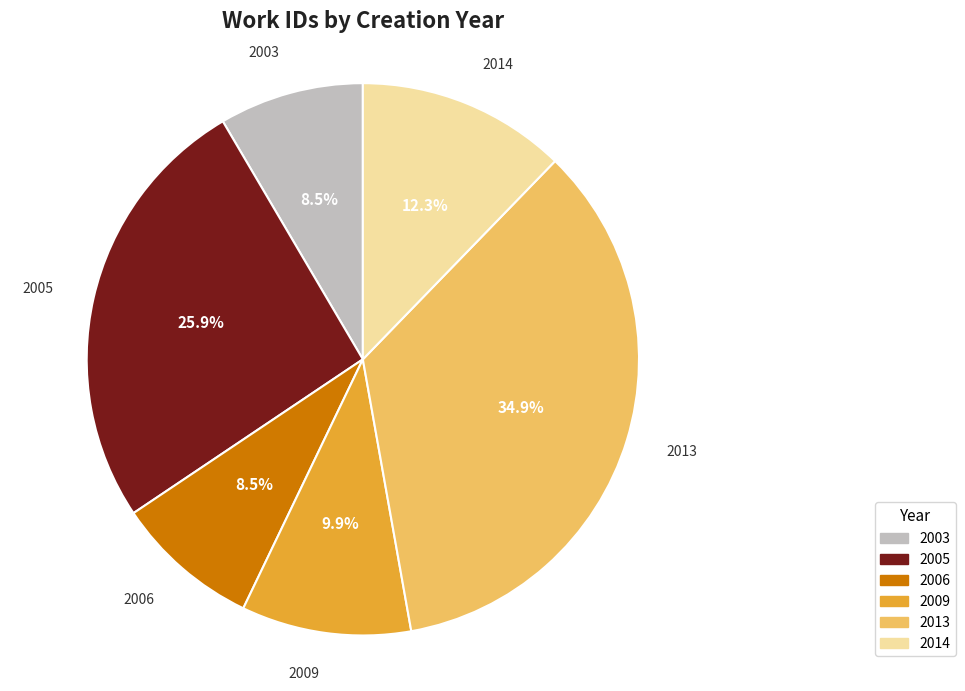

Between 2009 and 2006, which is larger?

2009